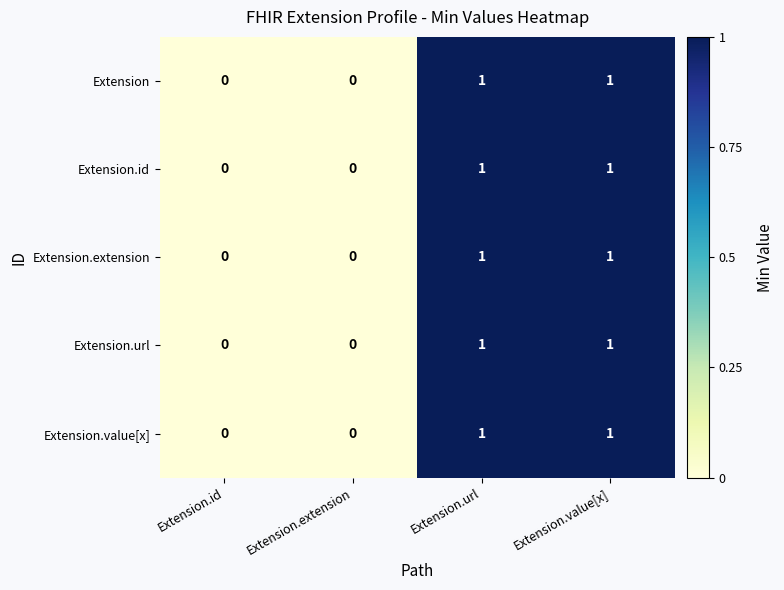

Count the Extension.extension values in the range 0 to 1.

4